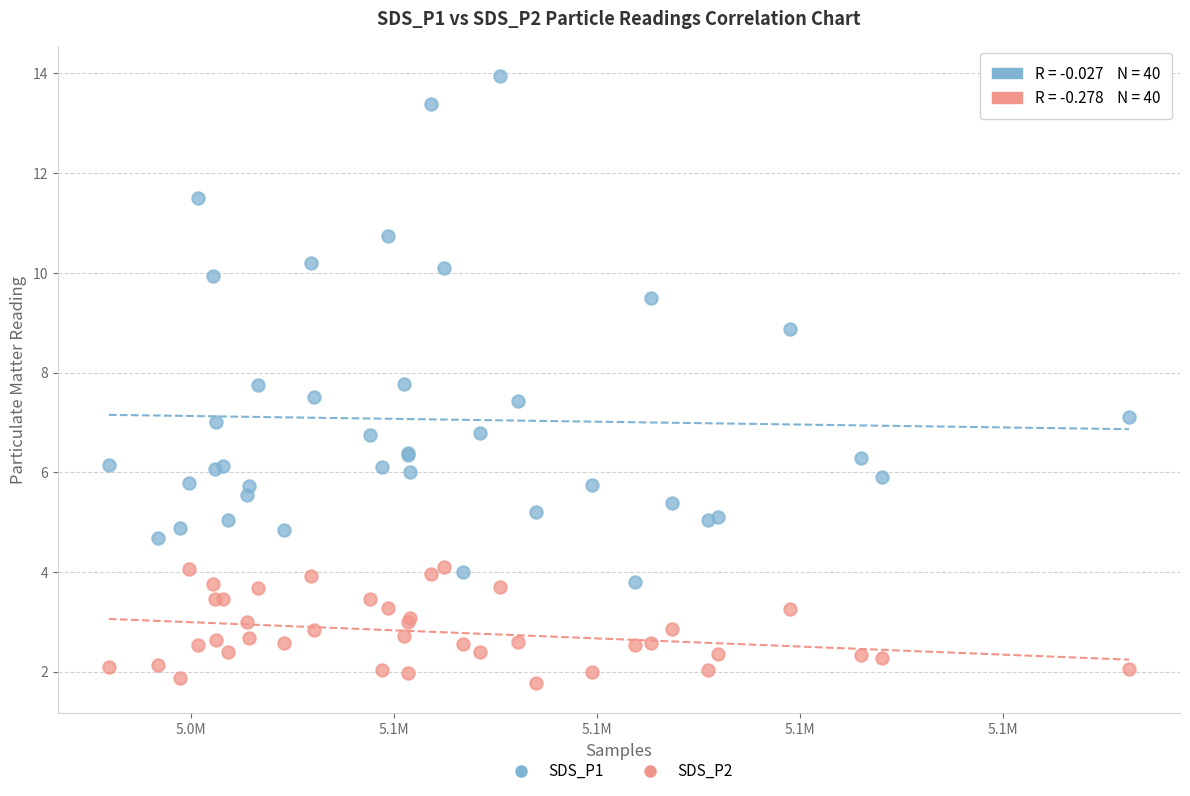

Which series reaches the minimum Y coordinate?

SDS_P2